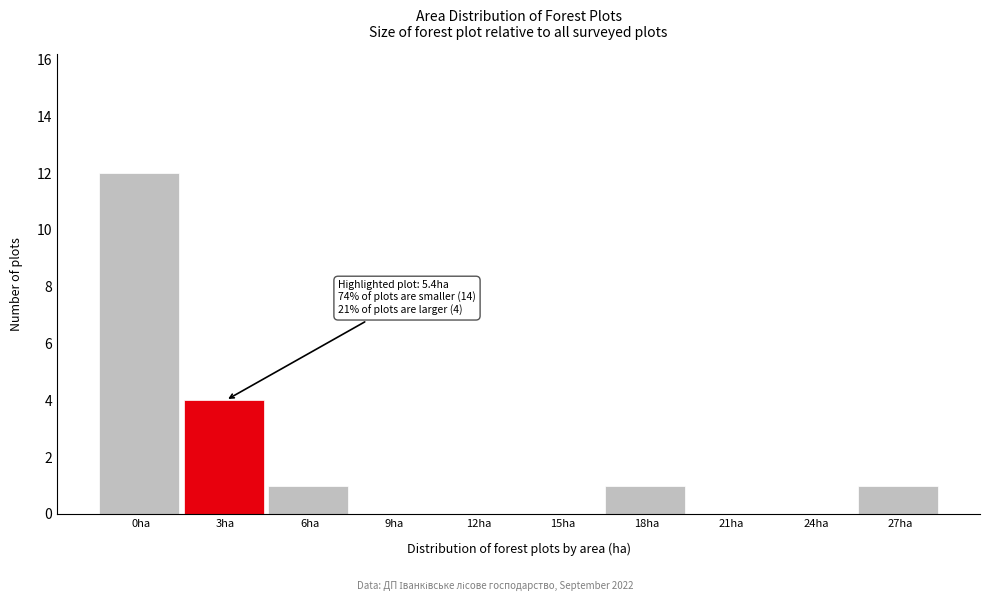

Reading left to right, what are all the values shown in this chart?

0ha=12	3ha=4	6ha=1	9ha=0	12ha=0	15ha=0	18ha=1	21ha=0	24ha=0	27ha=1